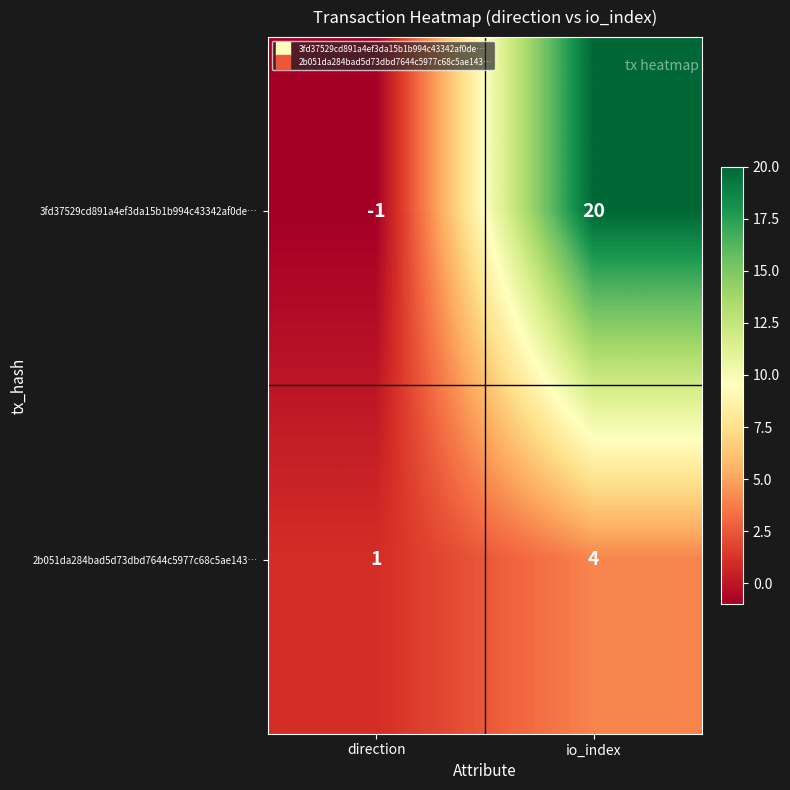

The 3fd37529cd891a4ef3da15b1b994c43342af0de… series shows 20 at io_index. True or false?

True